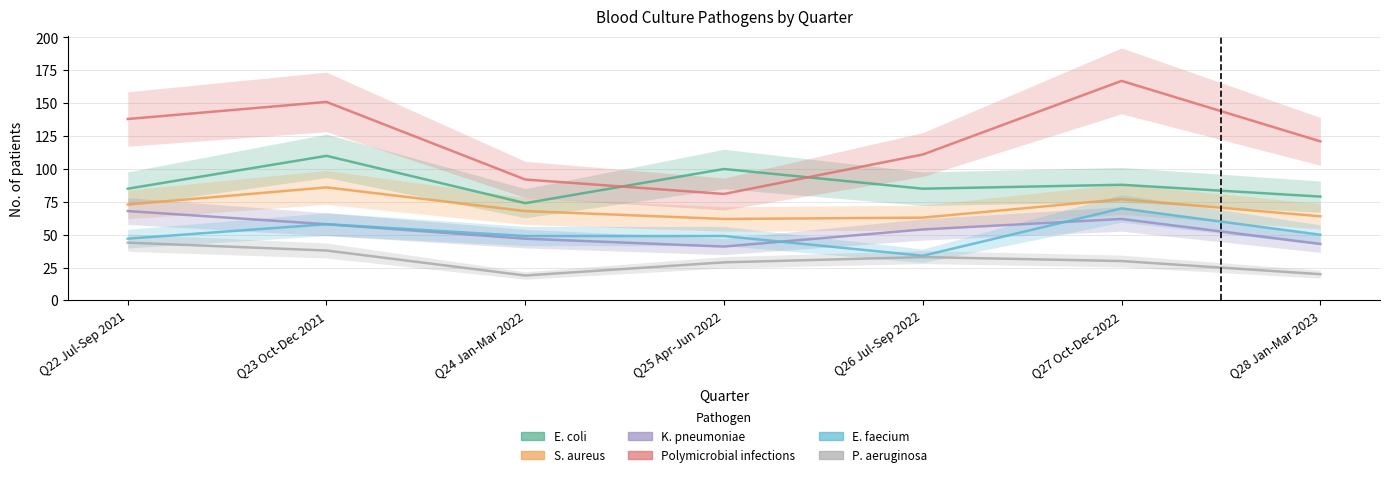

Which series has the largest total across all categories?

Polymicrobial infections